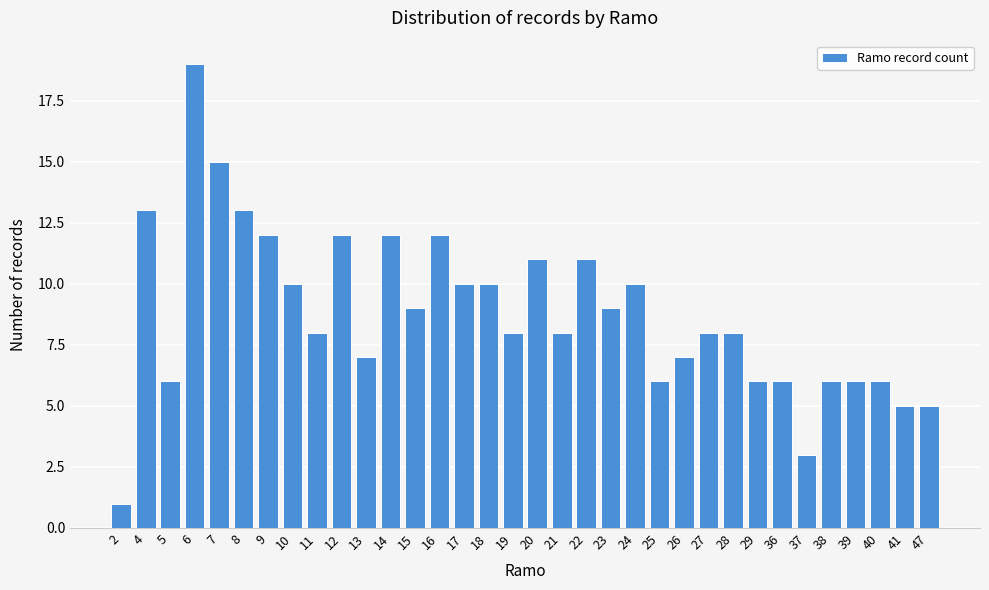

The chart shows a value of 7 at 13. True or false?

True